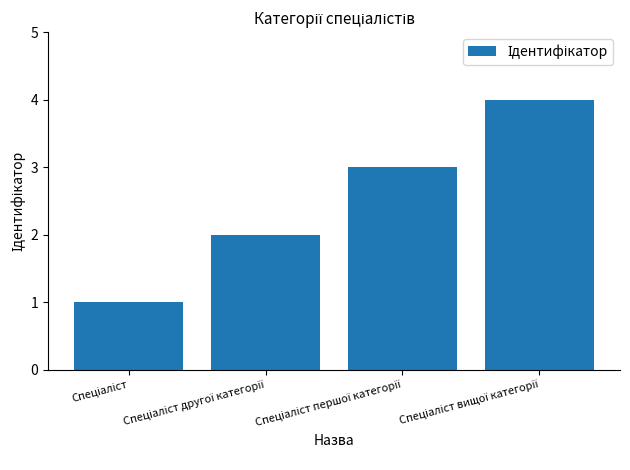

What is the sum of all values?

10